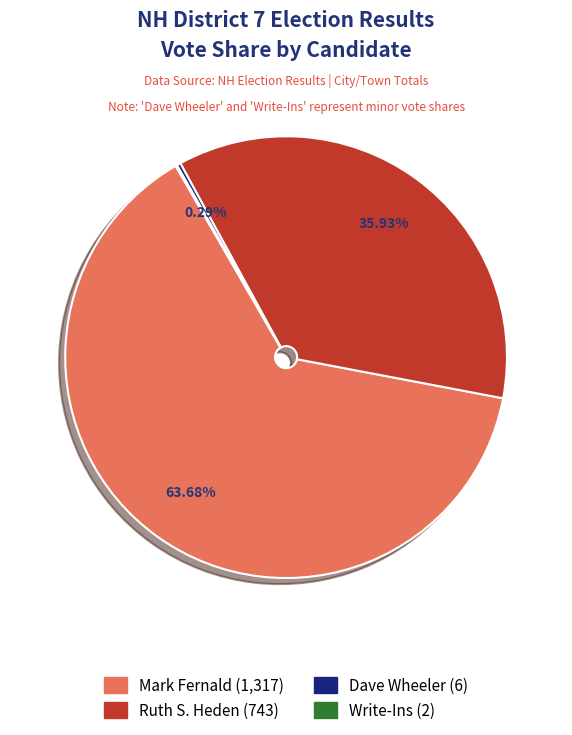

Does any single category account for the majority?

Yes